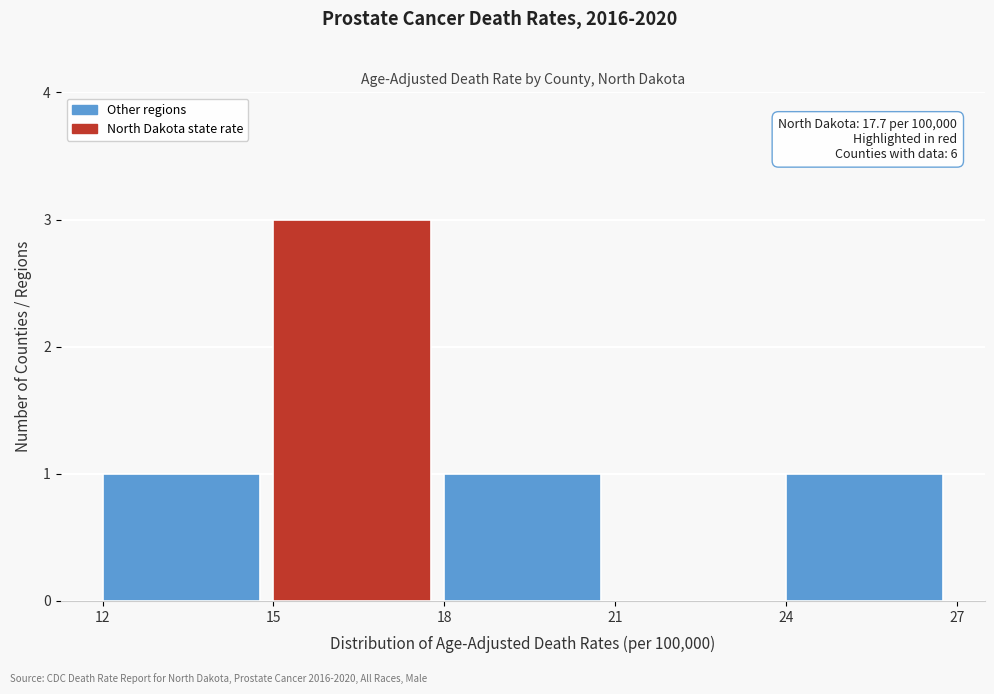

Which range on the x-axis has the tallest bar?

15 to 18